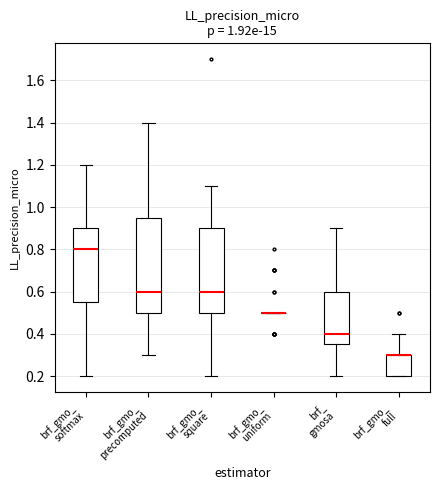

Comparing the boxes themselves (not the whiskers), which one is the tallest?

brf_gmo_ precomputed